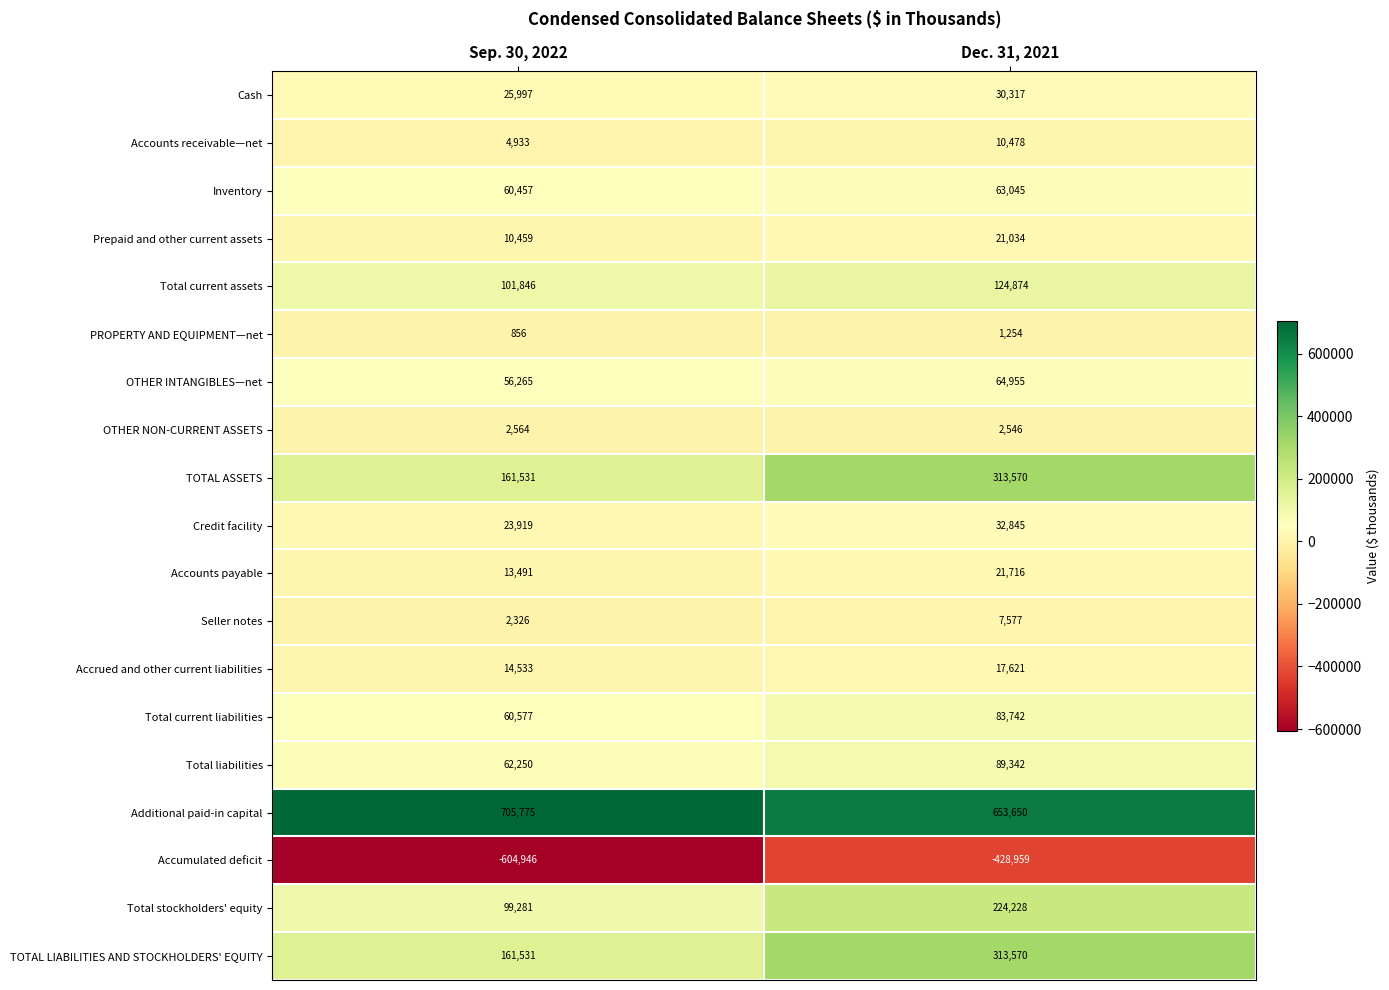

The value of Inventory at Sep. 30, 2022 is 89984. True or false?

False